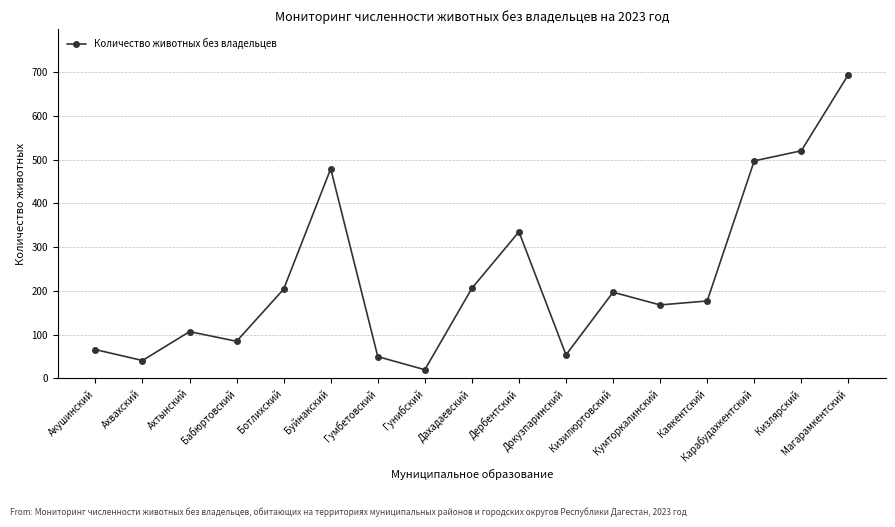

What is the minimum value shown in the chart?

20